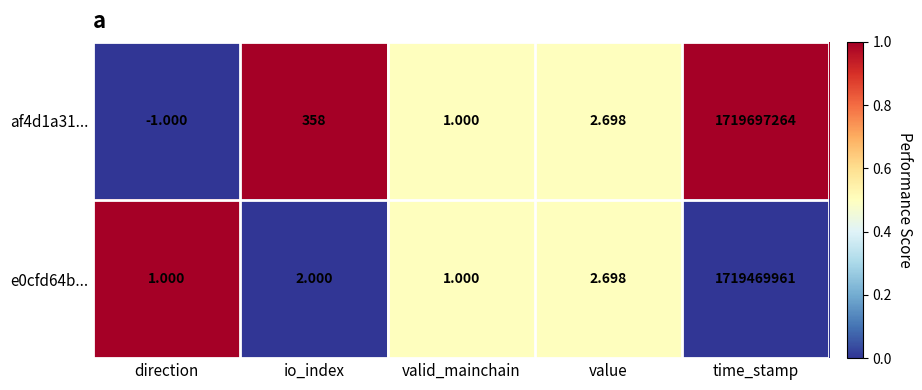

Which category has the lowest value across all series?

direction